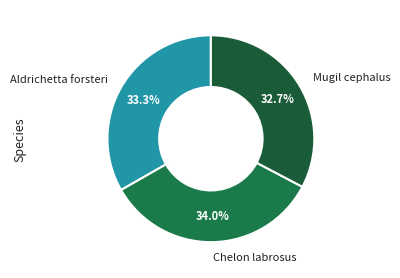

Between Mugil cephalus and Chelon labrosus, which is larger?

Chelon labrosus